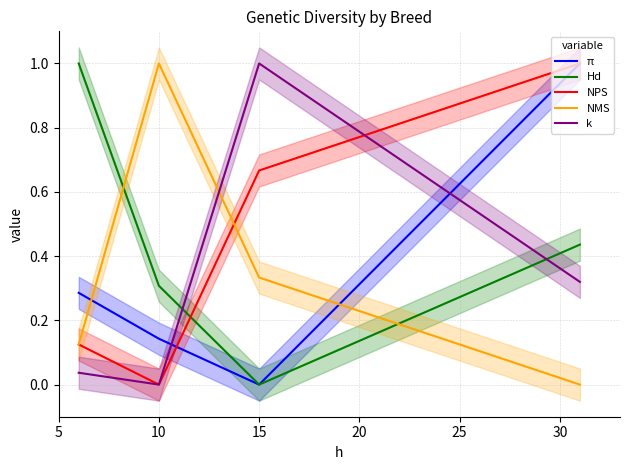

At how many categories does at least one series exceed 0?

4